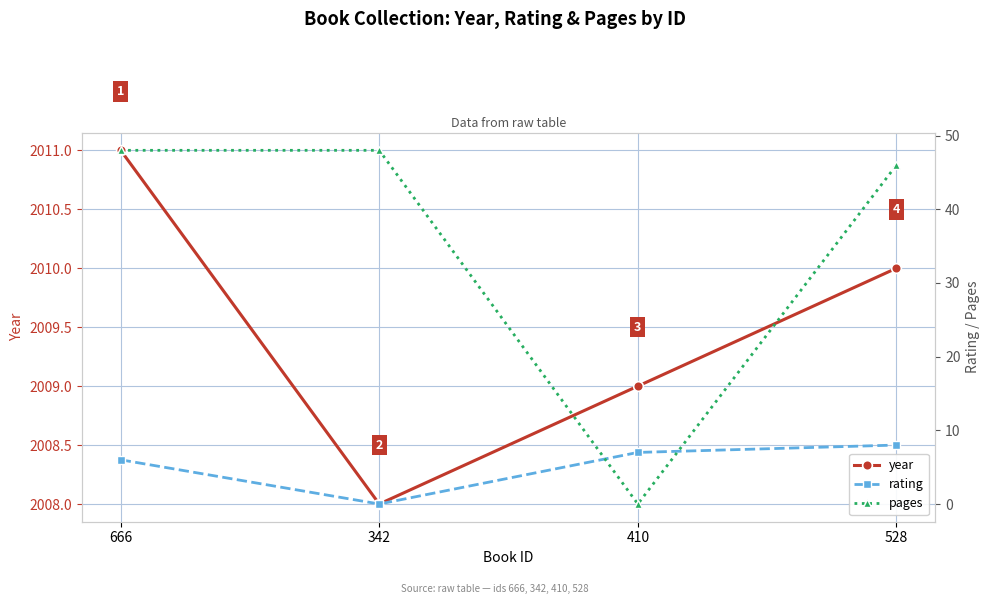

Between 342 and 528, which is larger?

528